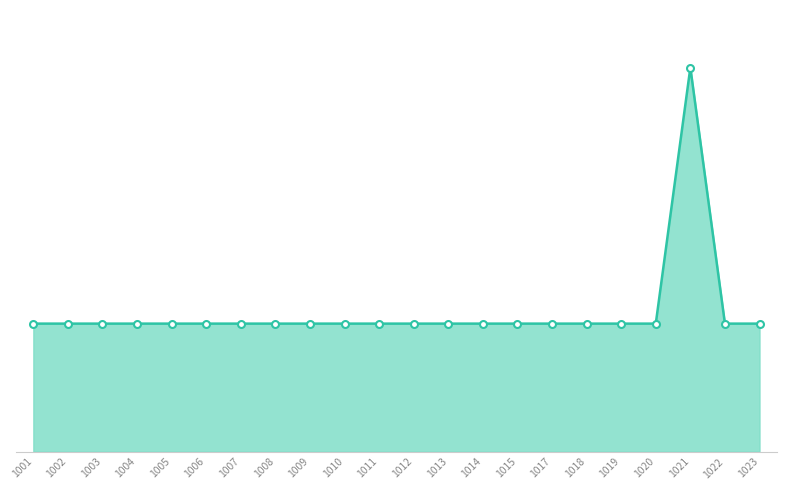

What is the ratio of the value at 1020 to the value at 1023?

1.0